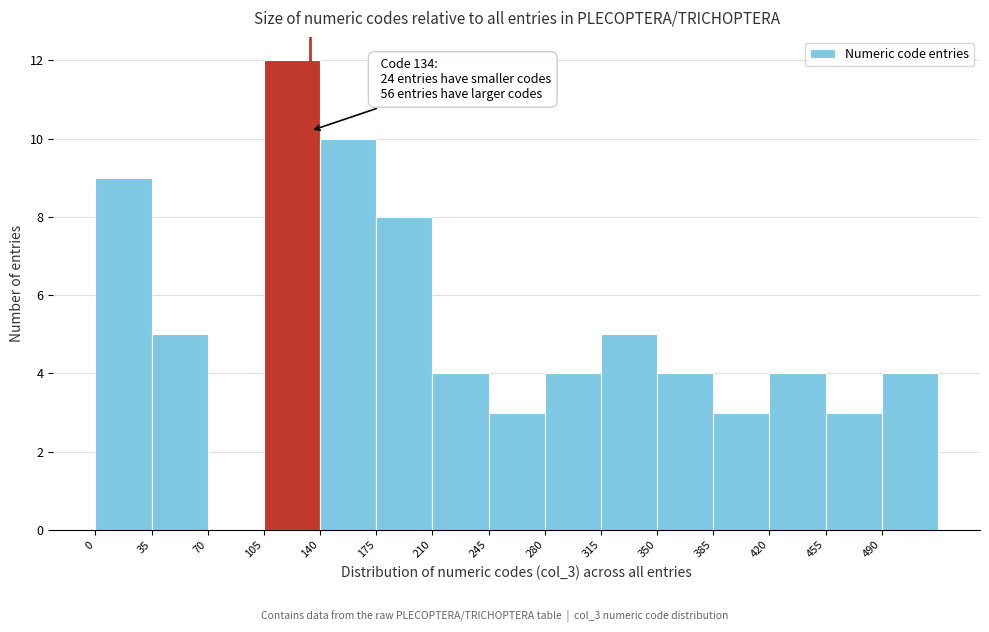

Which range on the x-axis has the tallest bar?

105 to 140